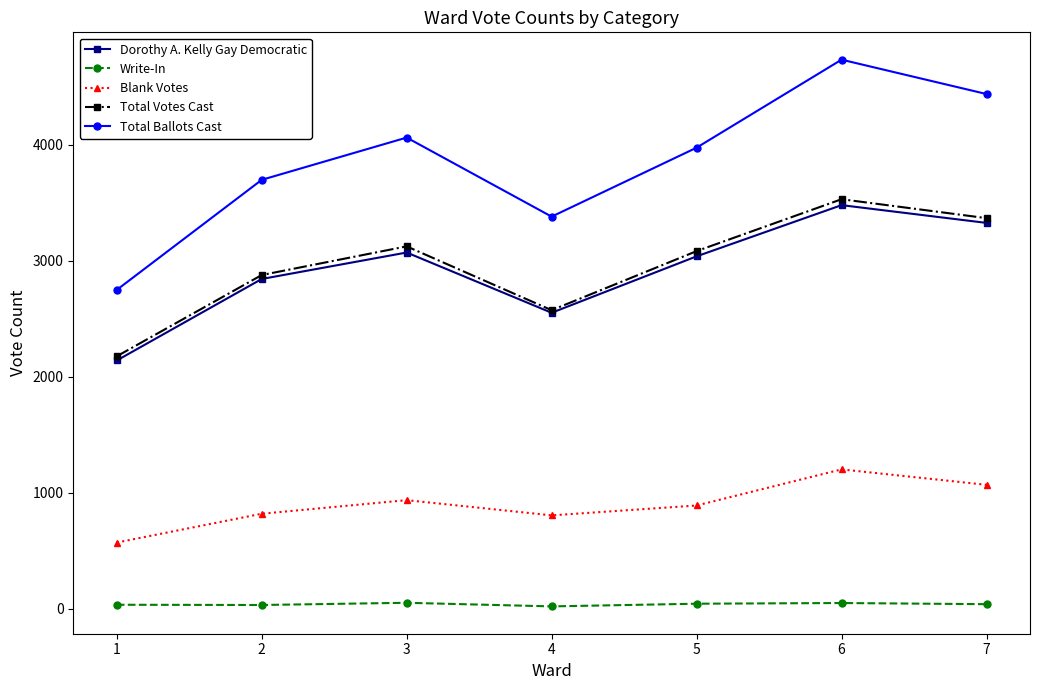

The Total Ballots Cast series shows 1781 at 5. True or false?

False